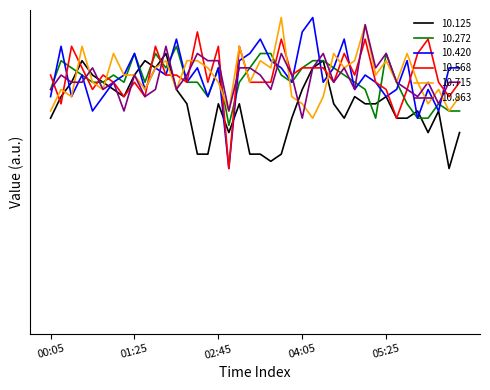

Is this an area chart (filled region under the line)?

No